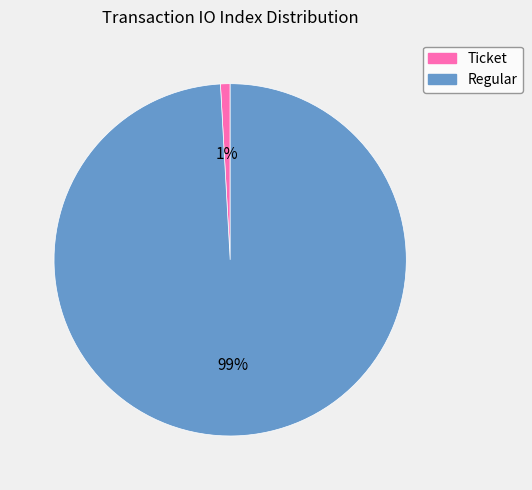

To the nearest percent, what portion does Ticket represent?

1%